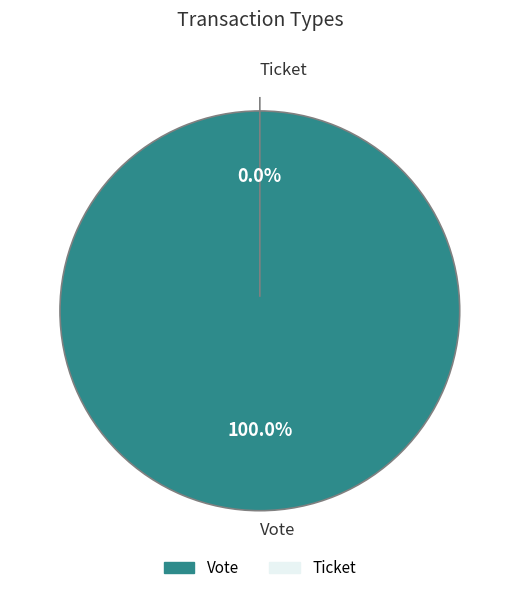

To the nearest percent, what is the combined percentage of Ticket and Vote?

100%